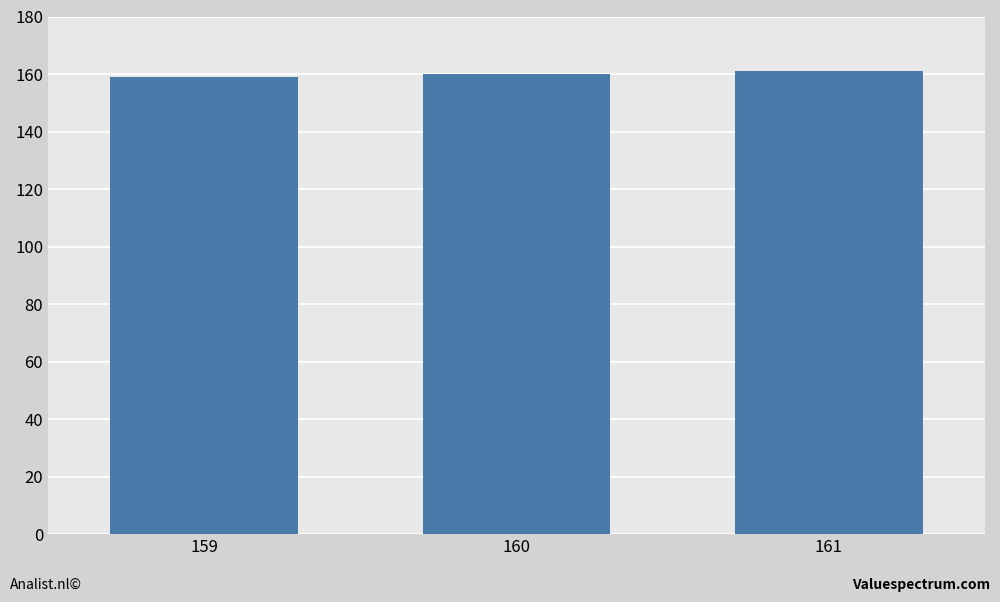

What is the sum of all values?

480